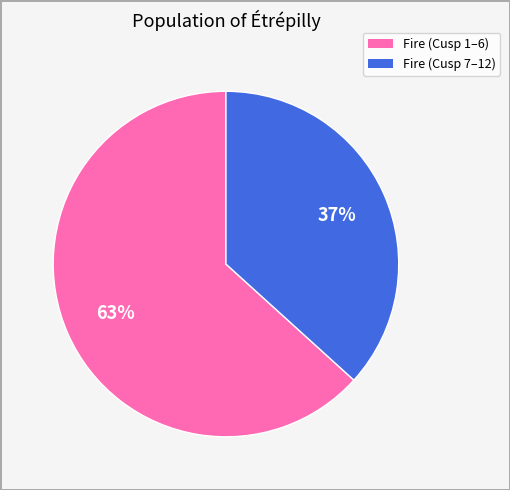

Is there a majority slice in this chart?

Yes